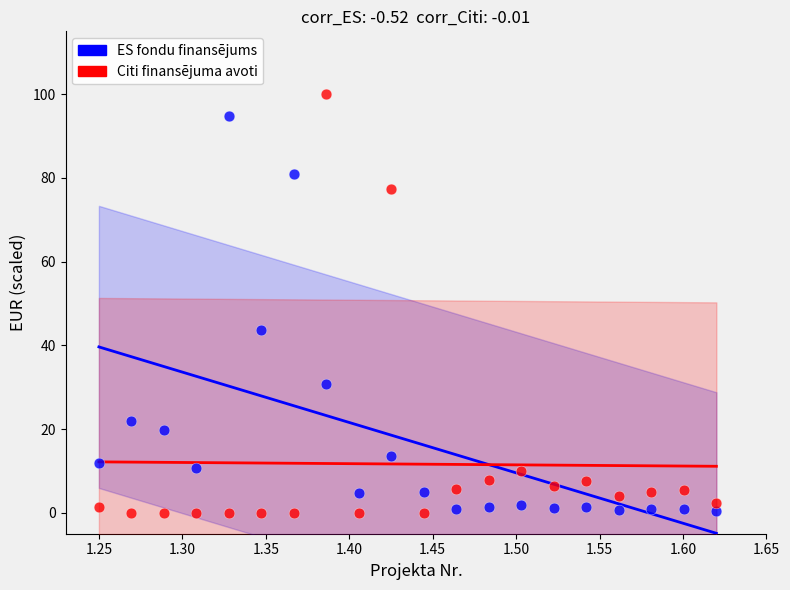

What are all the series names shown in the legend?

ES fondu finansējums, Citi finansējuma avoti